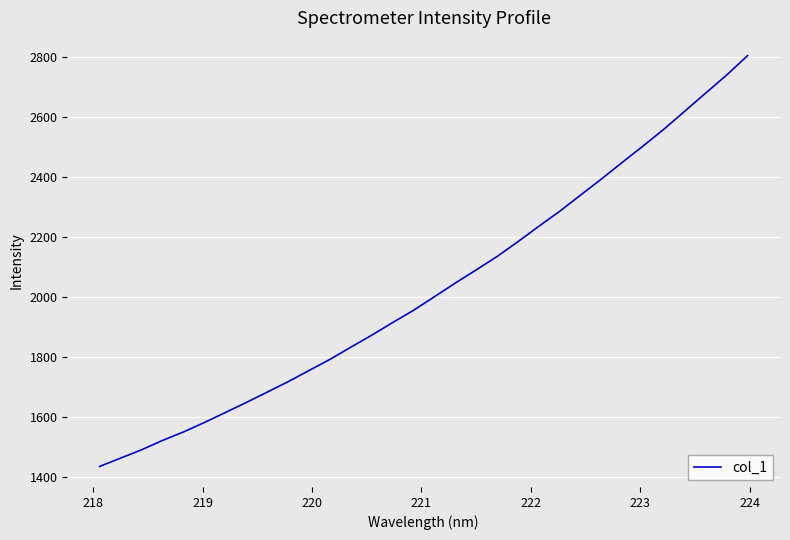

What is the difference between the maximum and minimum values?

1367.8